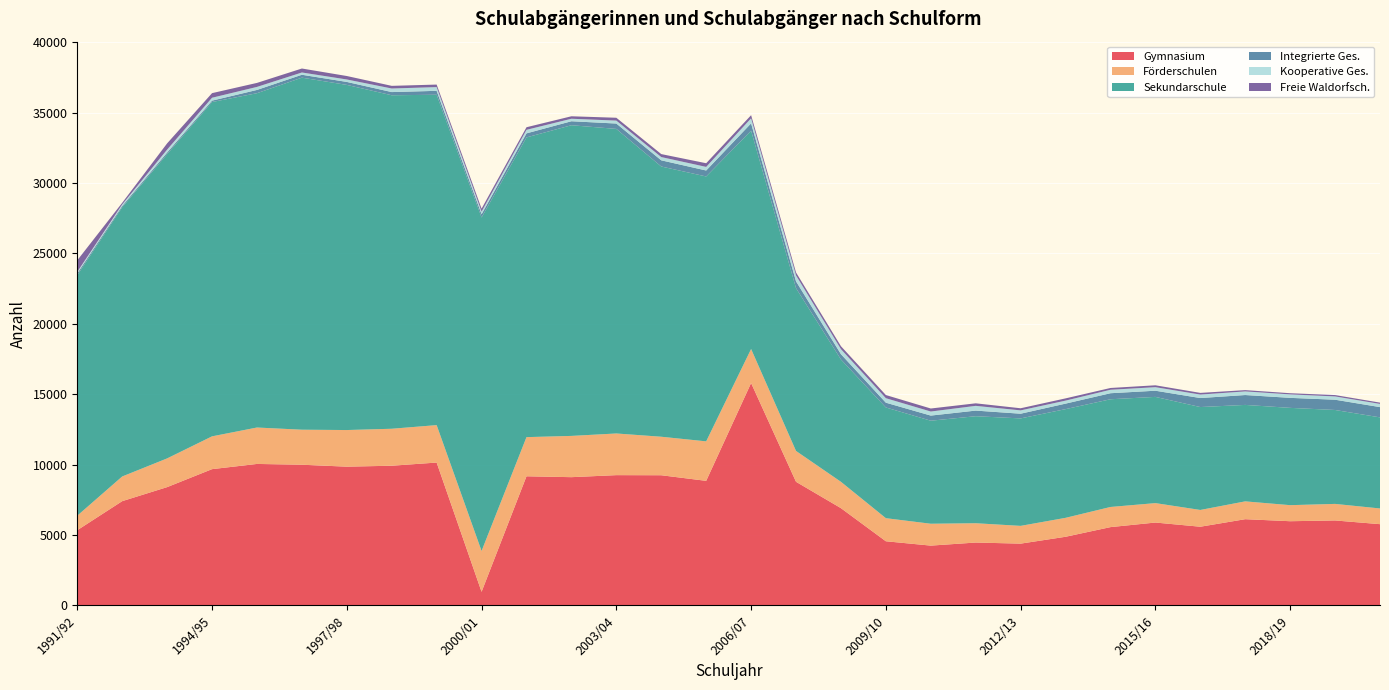

Reading left to right, list all the values displayed in this chart.

Gymnasium: 1991/92=5340	1992/93=7404	1993/94=8401	1994/95=9678	1995/96=10048	1996/97=9992	1997/98=9854	1998/99=9921	1999/2000=10146	2000/01=965	2001/02=9171	2002/03=9108	2003/04=9252	2004/05=9245	2005/06=8847	2006/07=15796	2007/08=8780	2008/09=6907	2009/10=4555	2010/11=4246	2011/12=4464	2012/13=4387	2013/14=4874	2014/15=5560	2015/16=5885	2016/17=5588	2017/18=6123	2018/19=5979	2019/20=6033	2020/21=5769
Förderschulen: 1991/92=1032	1992/93=1753	1993/94=2040	1994/95=2330	1995/96=2587	1996/97=2488	1997/98=2602	1998/99=2626	1999/2000=2660	2000/01=2900	2001/02=2781	2002/03=2931	2003/04=2960	2004/05=2735	2005/06=2805	2006/07=2417	2007/08=2191	2008/09=1872	2009/10=1640	2010/11=1554	2011/12=1372	2012/13=1261	2013/14=1345	2014/15=1431	2015/16=1380	2016/17=1191	2017/18=1266	2018/19=1140	2019/20=1176	2020/21=1116
Sekundarschule: 1991/92=17086	1992/93=19123	1993/94=21613	1994/95=23749	1995/96=23749	1996/97=25008	1997/98=24518	1998/99=23691	1999/2000=23468	2000/01=23690	2001/02=21292	2002/03=22070	2003/04=21635	2004/05=19197	2005/06=18817	2006/07=15510	2007/08=11564	2008/09=8690	2009/10=7865	2010/11=7319	2011/12=7602	2012/13=7635	2013/14=7722	2014/15=7652	2015/16=7546	2016/17=7310	2017/18=6852	2018/19=6912	2019/20=6672	2020/21=6471
Integrierte Ges.: 1991/92=130	1992/93=92	1993/94=113	1994/95=98	1995/96=232	1996/97=206	1997/98=211	1998/99=226	1999/2000=278	2000/01=231	2001/02=287	2002/03=283	2003/04=382	2004/05=439	2005/06=424	2006/07=519	2007/08=484	2008/09=377	2009/10=339	2010/11=364	2011/12=399	2012/13=333	2013/14=391	2014/15=428	2015/16=438	2016/17=640	2017/18=702	2018/19=711	2019/20=729	2020/21=729
Kooperative Ges.: 1991/92=107	1992/93=109	1993/94=209	1994/95=207	1995/96=215	1996/97=162	1997/98=174	1998/99=254	1999/2000=266	2000/01=185	2001/02=251	2002/03=178	2003/04=209	2004/05=232	2005/06=255	2006/07=358	2007/08=423	2008/09=357	2009/10=319	2010/11=288	2011/12=337	2012/13=237	2013/14=214	2014/15=246	2015/16=252	2016/17=247	2017/18=258	2018/19=246	2019/20=234	2020/21=228
Freie Waldorfsch.: 1991/92=818	1992/93=118	1993/94=443	1994/95=326	1995/96=284	1996/97=282	1997/98=246	1998/99=188	1999/2000=179	2000/01=211	2001/02=184	2002/03=175	2003/04=202	2004/05=211	2005/06=261	2006/07=222	2007/08=208	2008/09=208	2009/10=224	2010/11=215	2011/12=180	2012/13=150	2013/14=159	2014/15=127	2015/16=134	2016/17=119	2017/18=90	2018/19=84	2019/20=96	2020/21=90